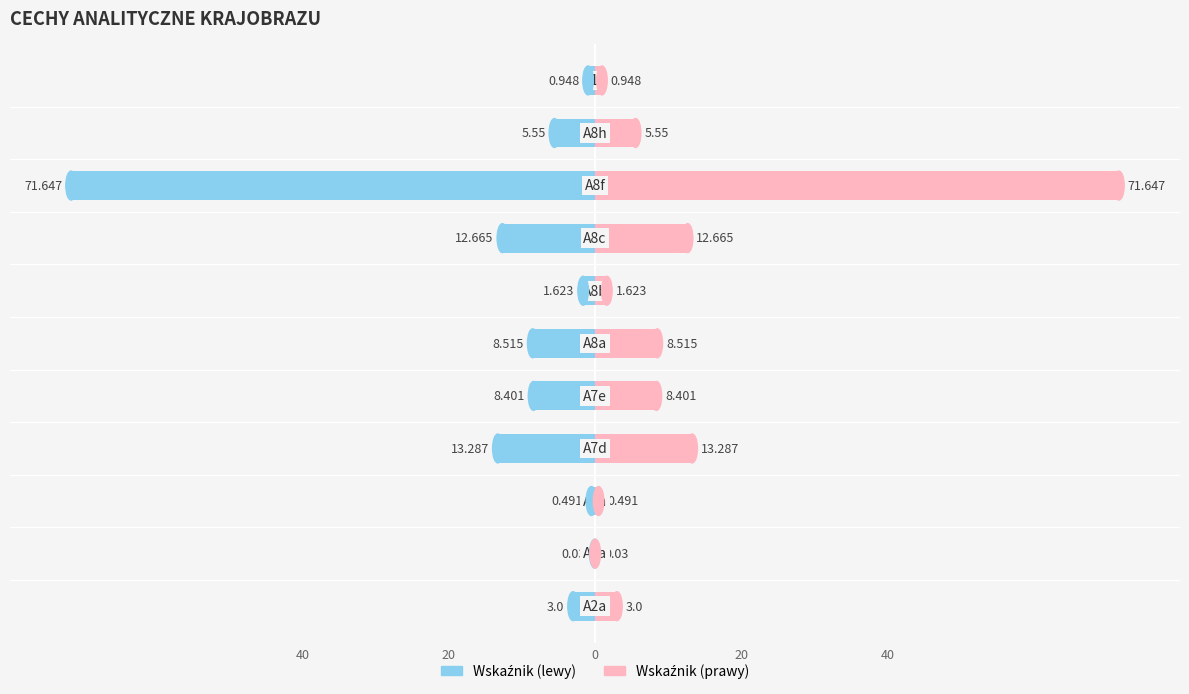

How many groups of bars are there?

11